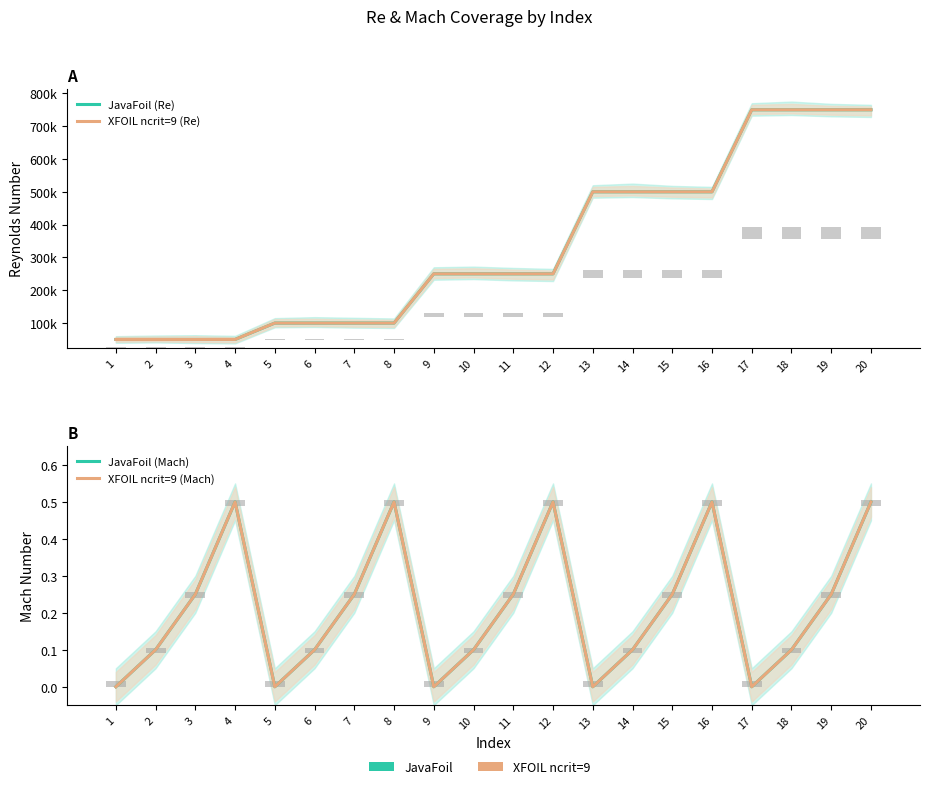

True or false: XFOIL ncrit=9 (Mach) has a value of 0.0 at 13.

True